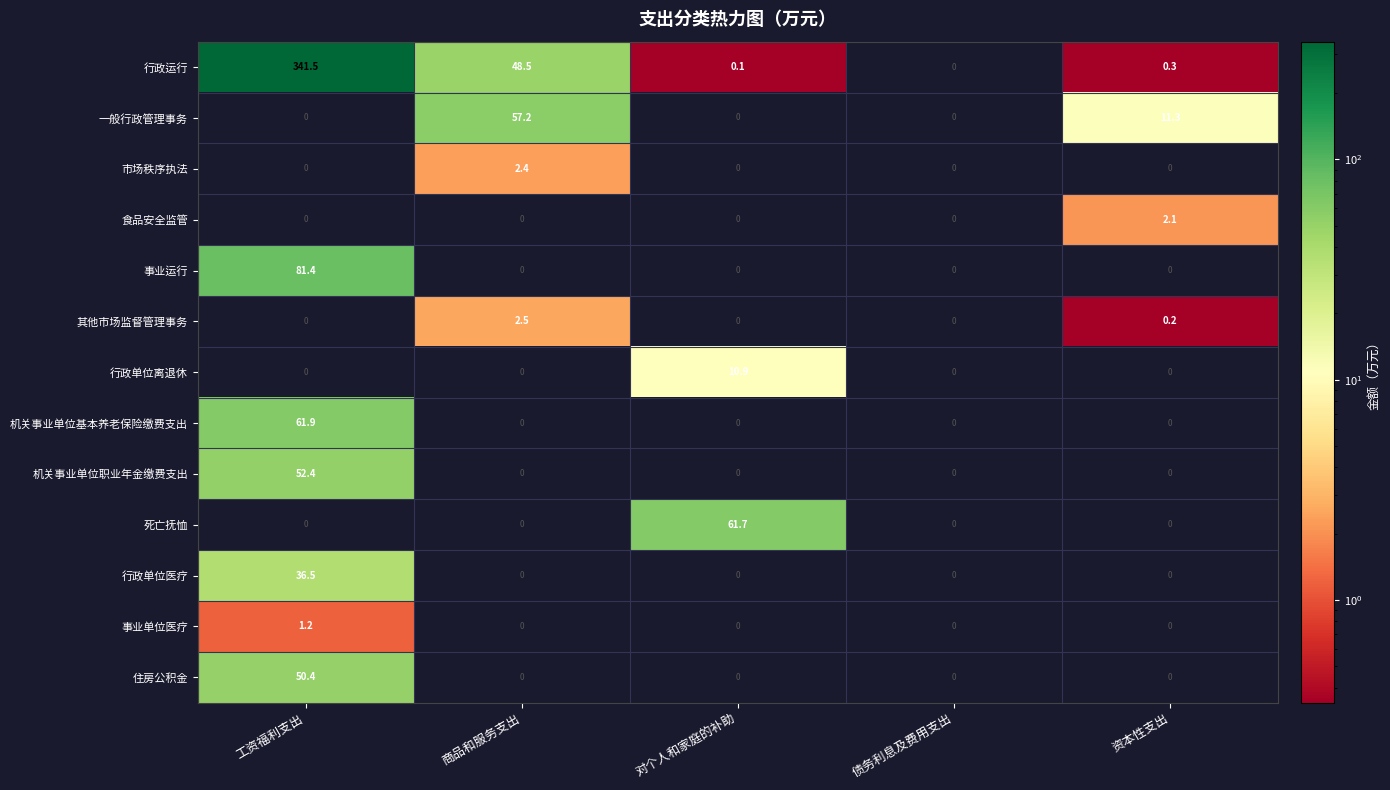

What is the sum of the 行政单位医疗 values at 工资福利支出 and 资本性支出?

36.5